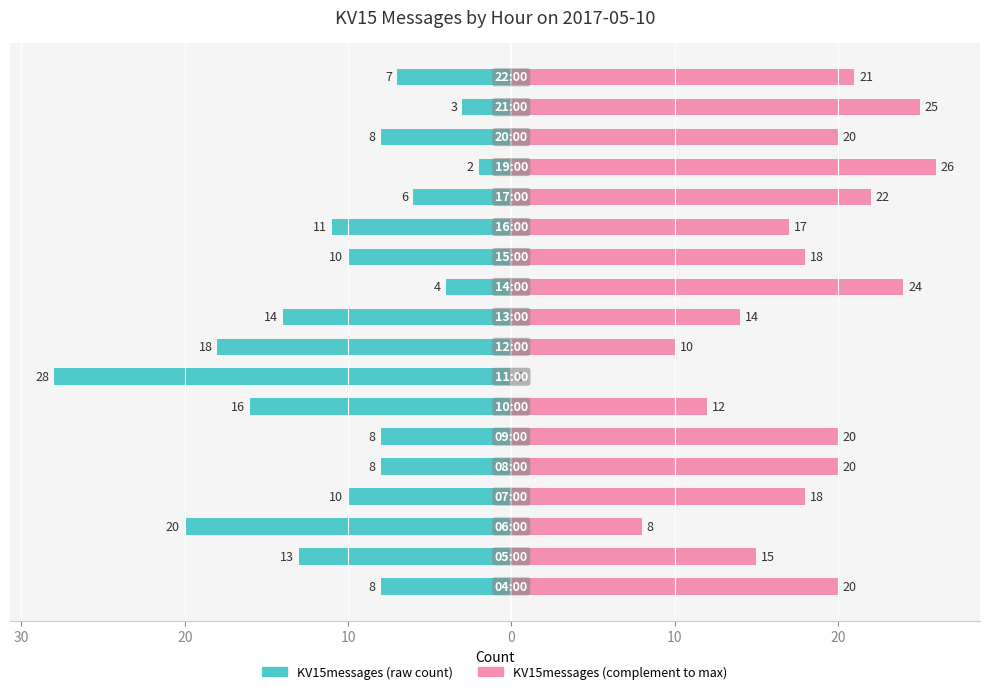

At which category is the sum across all series the highest?

14